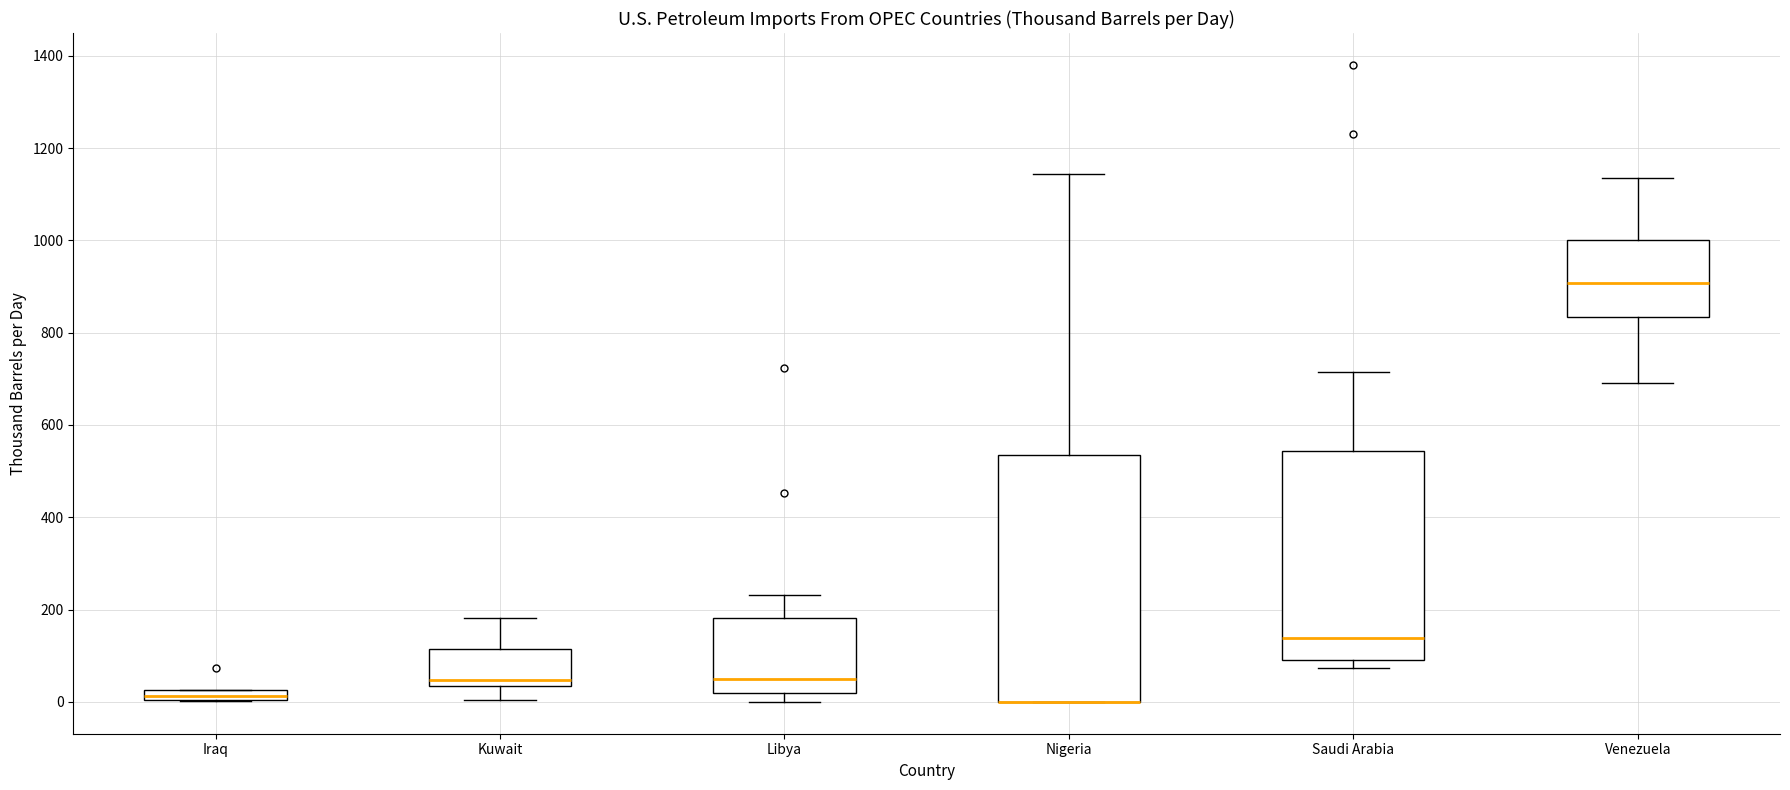

Which box is the tallest, from its lower edge to its upper edge?

Nigeria